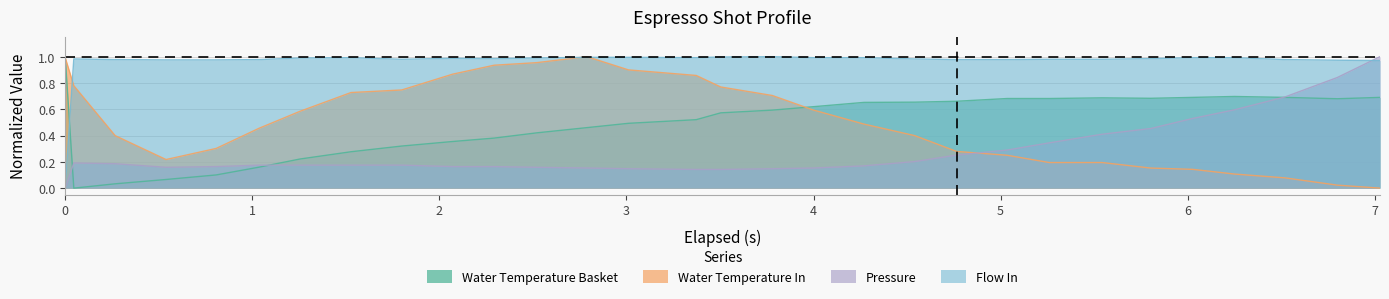

Reading left to right, extract all data points from this chart.

water_temperature_basket: 1.0	0.0	0.0	0.1	0.1	0.2	0.2	0.3	0.3	0.4	0.4	0.4	0.5	0.5	0.5	0.6	0.6	0.6	0.7	0.7	0.7	0.7	0.7	0.7	0.7	0.7	0.7	0.7	0.7	0.7
water_temperature_in: 1.0	0.8	0.4	0.2	0.3	0.5	0.6	0.7	0.7	0.9	0.9	1.0	1.0	0.9	0.9	0.8	0.7	0.6	0.5	0.4	0.3	0.2	0.2	0.2	0.2	0.1	0.1	0.1	0.0	0.0
pressure: 0.0	0.2	0.2	0.2	0.2	0.2	0.2	0.2	0.2	0.2	0.2	0.2	0.2	0.1	0.1	0.1	0.1	0.2	0.2	0.2	0.3	0.3	0.3	0.4	0.5	0.5	0.6	0.7	0.8	1.0
flow_in: 0.0	1.0	1.0	1.0	1.0	1.0	1.0	1.0	1.0	1.0	1.0	1.0	1.0	1.0	1.0	1.0	1.0	1.0	1.0	1.0	1.0	1.0	1.0	1.0	1.0	1.0	1.0	1.0	1.0	1.0